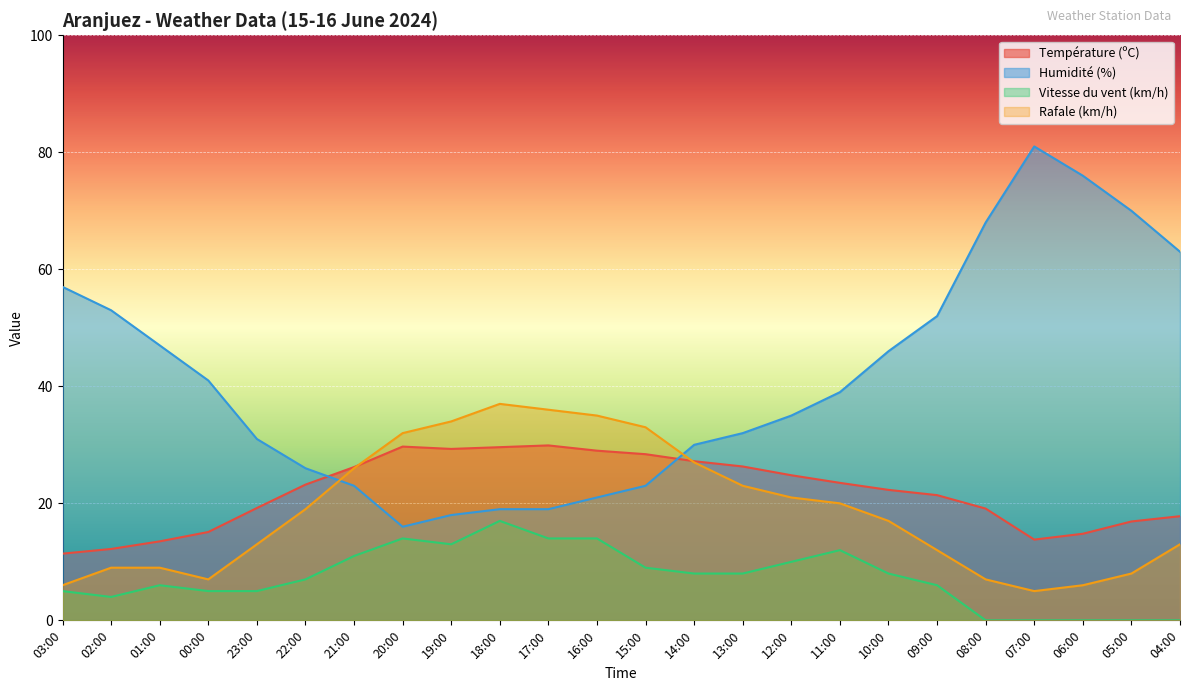

True or false: Rafale (km/h) has more than 0 points higher than both neighbors.

True